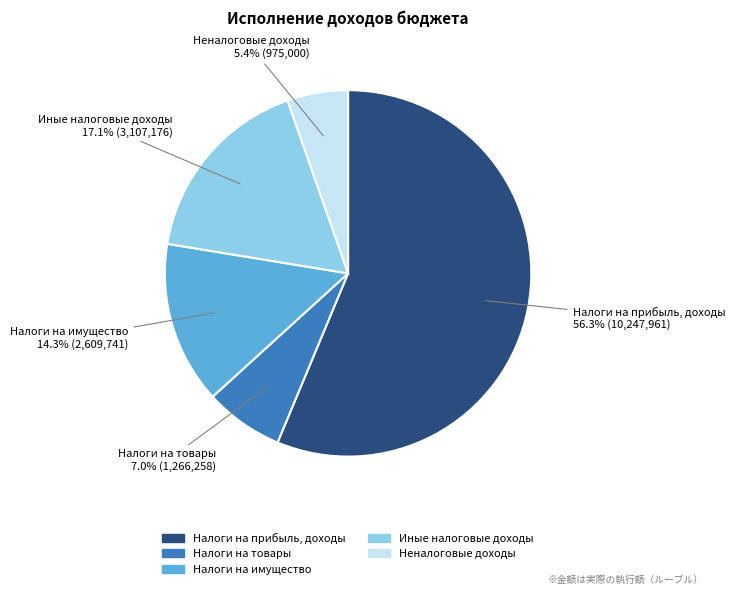

To the nearest percent, what portion does Налоги на товары represent?

7%